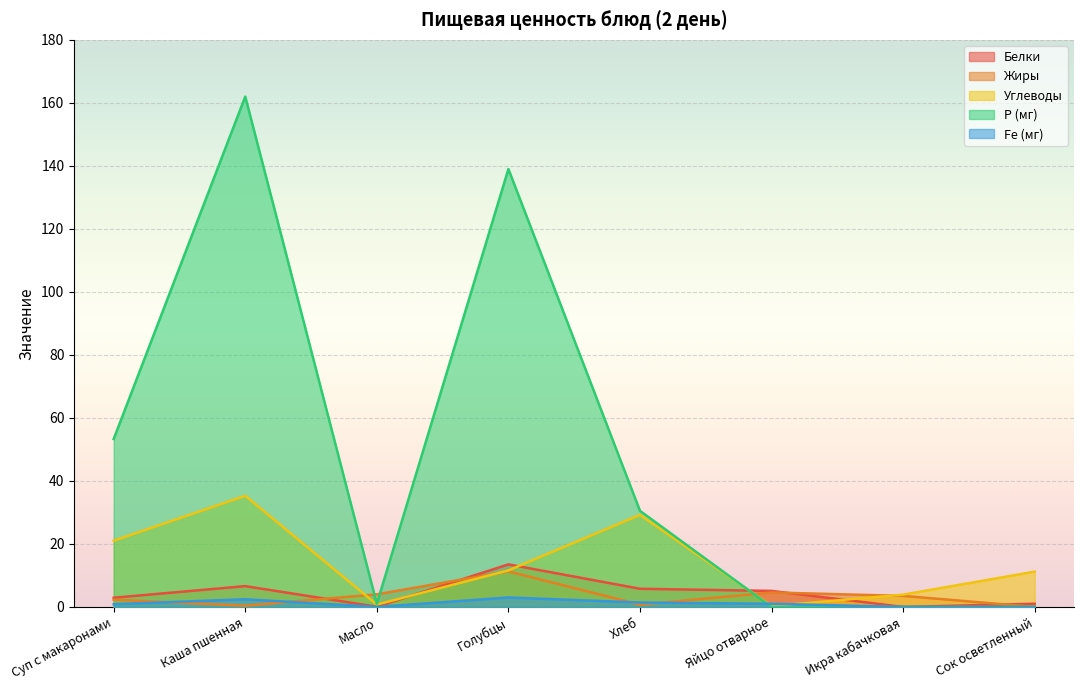

Is the value of Жиры at Яйцо отварное greater than the value of Углеводы at Суп с макаронами?

No